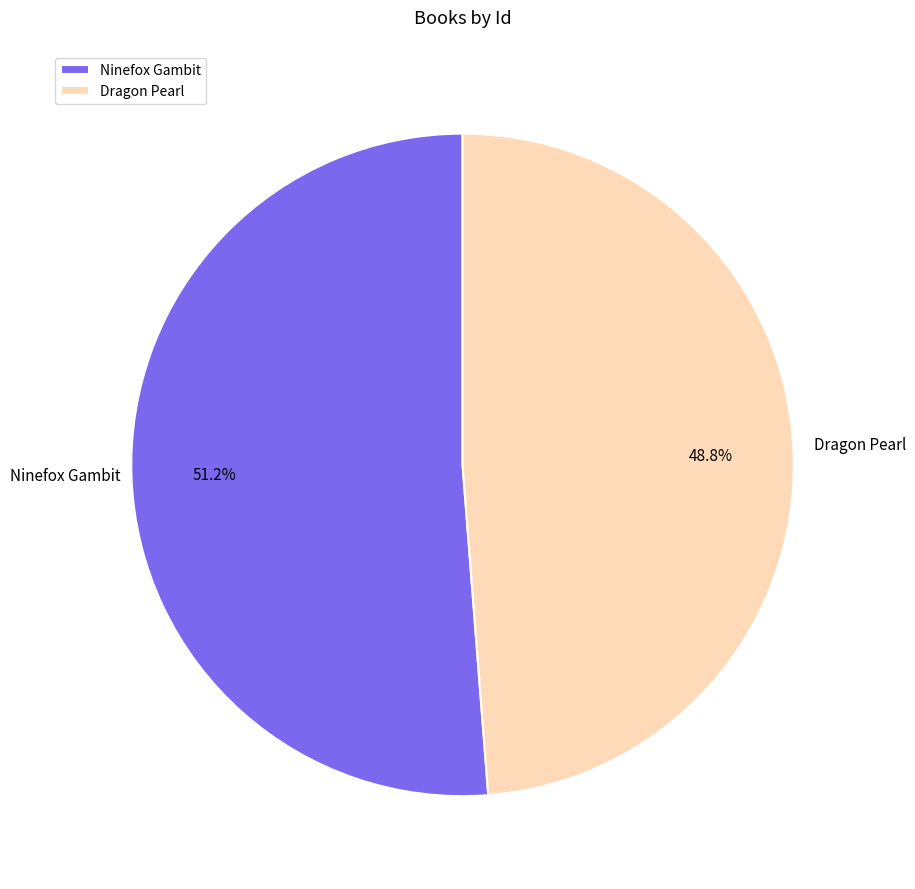

Which category has the biggest portion of the pie?

Ninefox Gambit